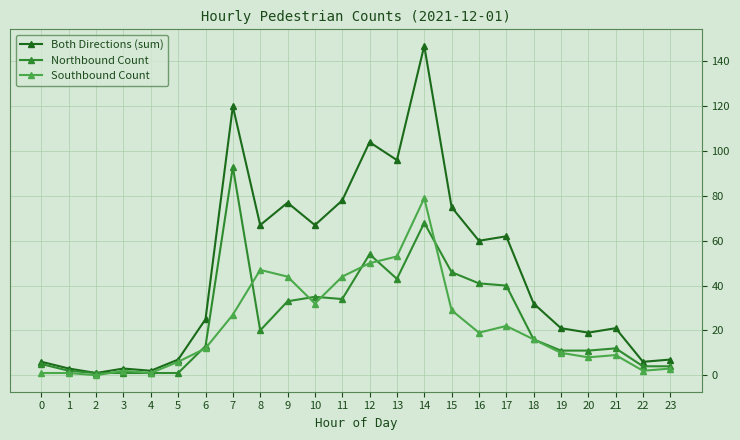

At which category is the sum across all series the highest?

14